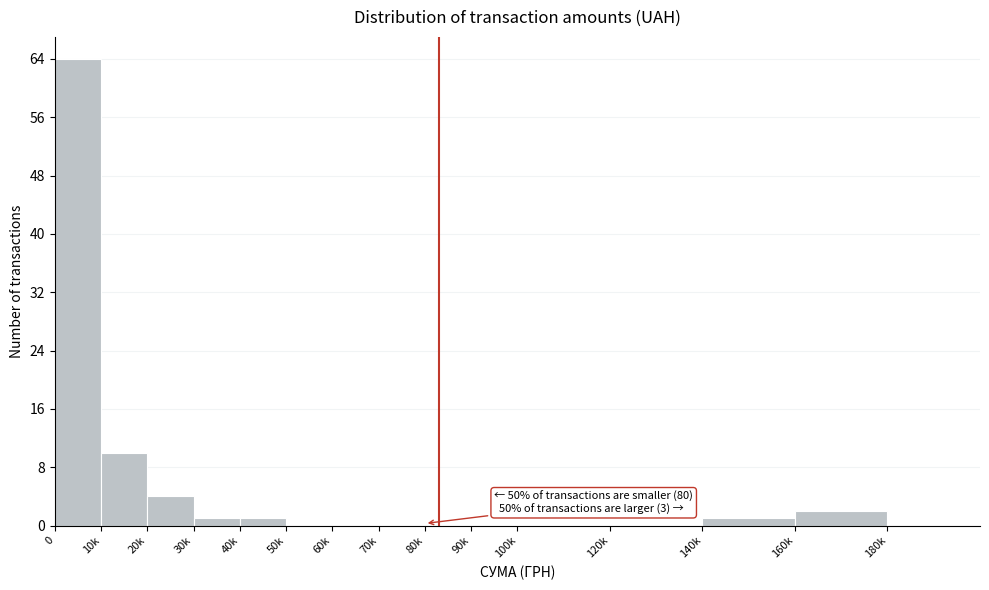

Reading right to left, list all the values displayed in this chart.

180k=0	160k=2	140k=1	120k=0	100k=0	90k=0	80k=0	70k=0	60k=0	50k=0	40k=1	30k=1	20k=4	10k=10	0=64